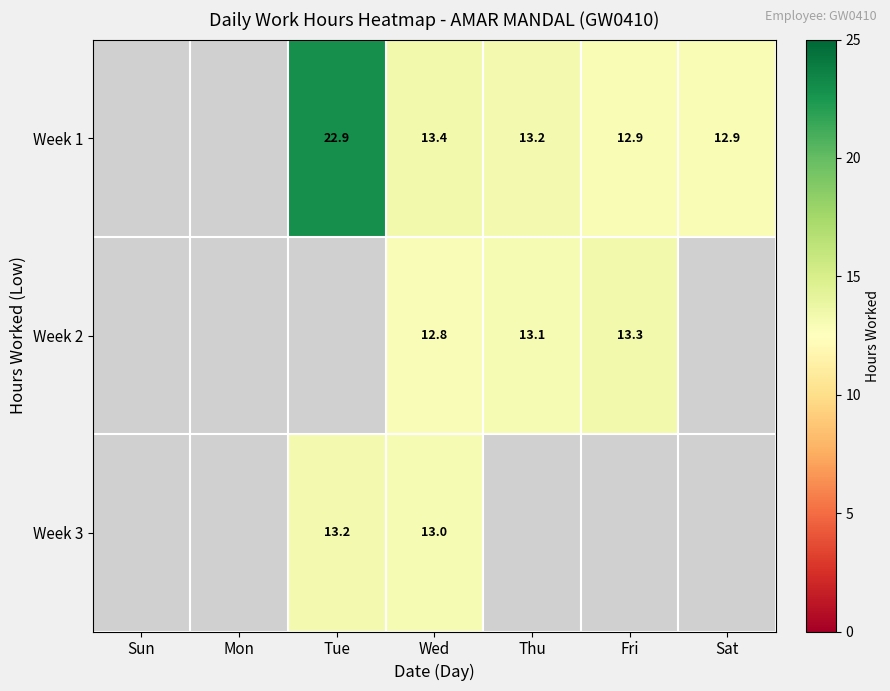

The Week 2 series shows 13.3 at Fri. True or false?

True